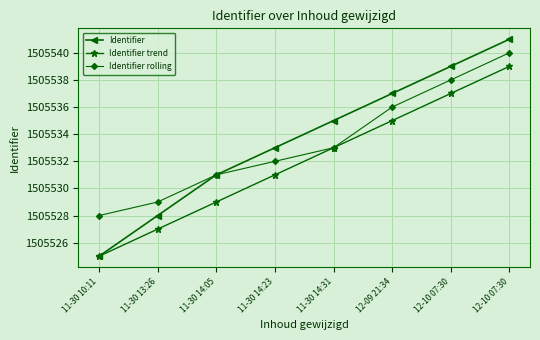

What are all the series names shown in the legend?

Identifier, Identifier trend, Identifier rolling